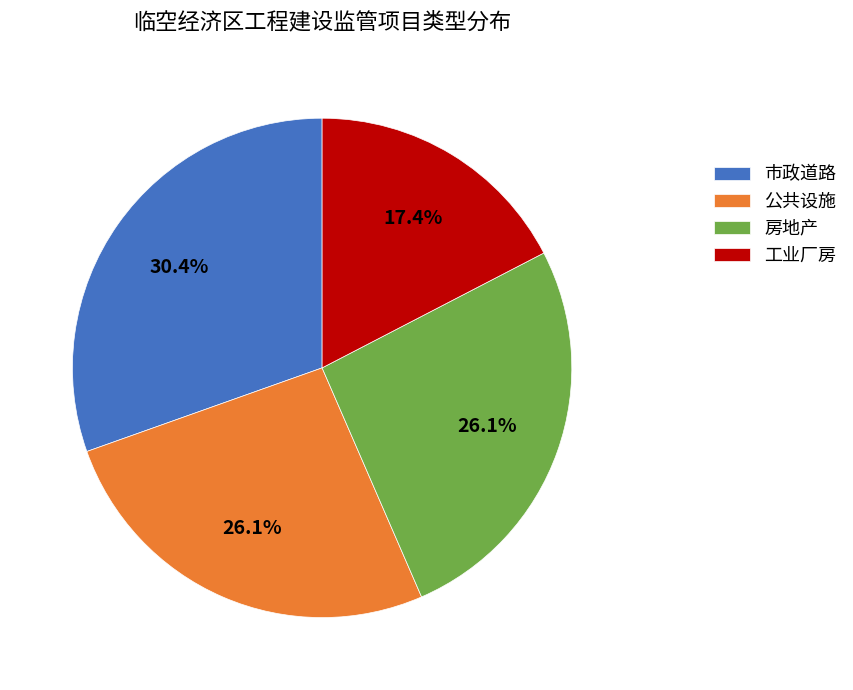

What is the smallest slice in the pie chart?

工业厂房